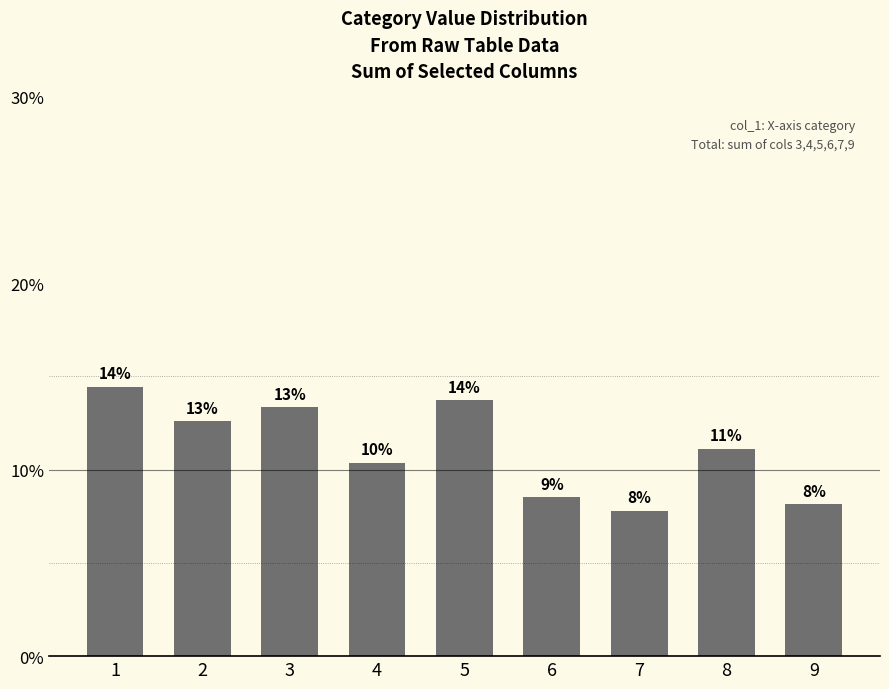

Which has a higher value, 1 or 5?

1